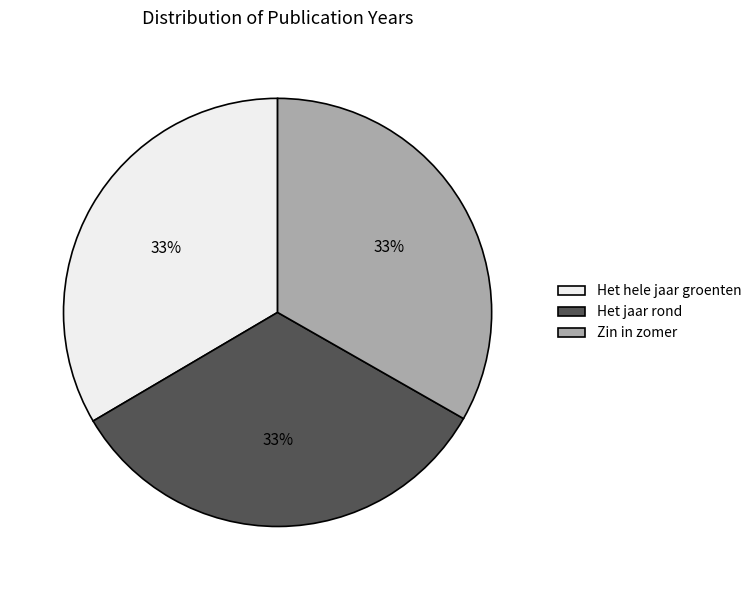

To the nearest percent, what is the combined percentage of Het jaar rond and Het hele jaar groenten?

67%